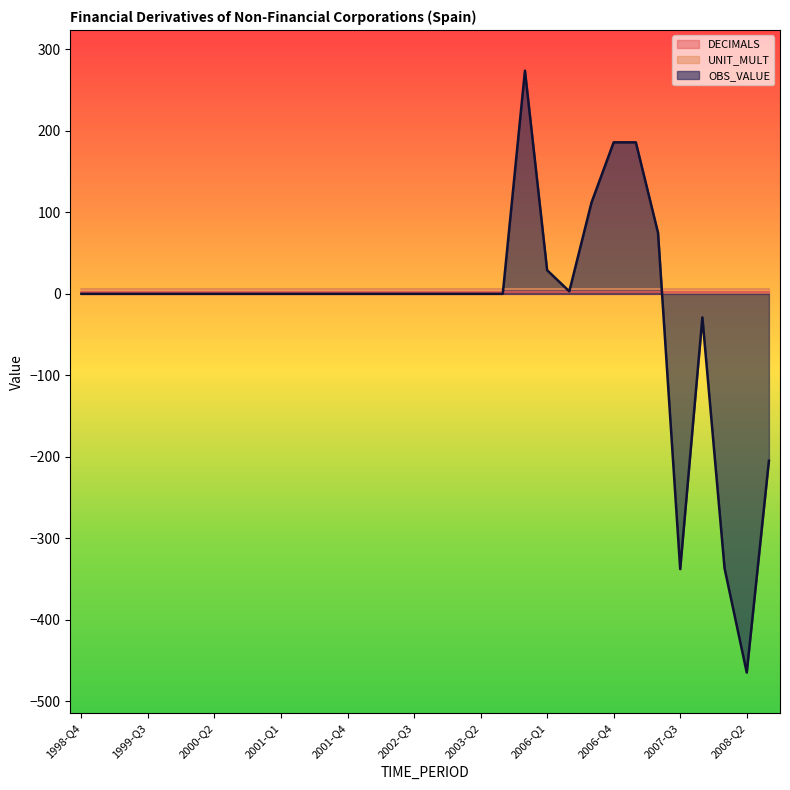

What is the label of the 29th point from the left?

2007-Q4